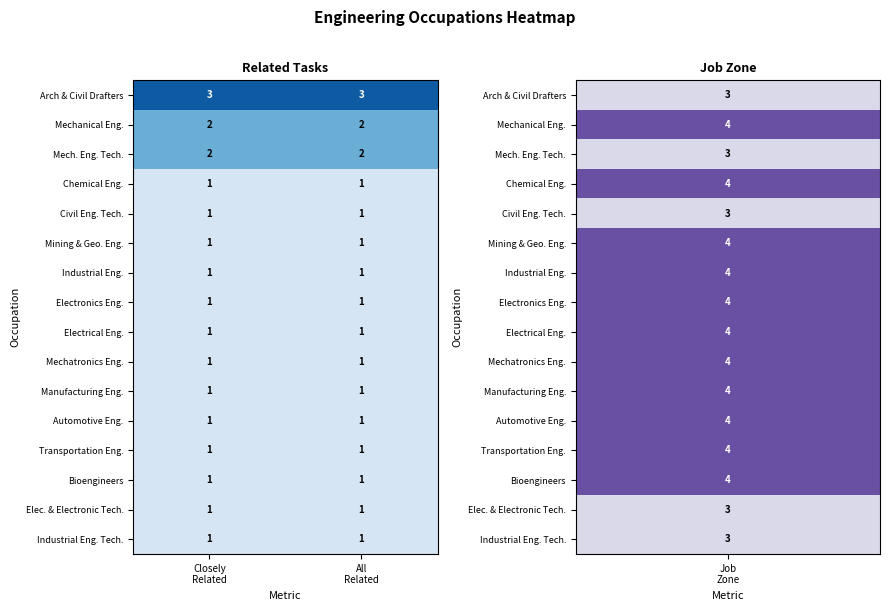

What is the sum of all Mech. Eng. Tech. values?

4